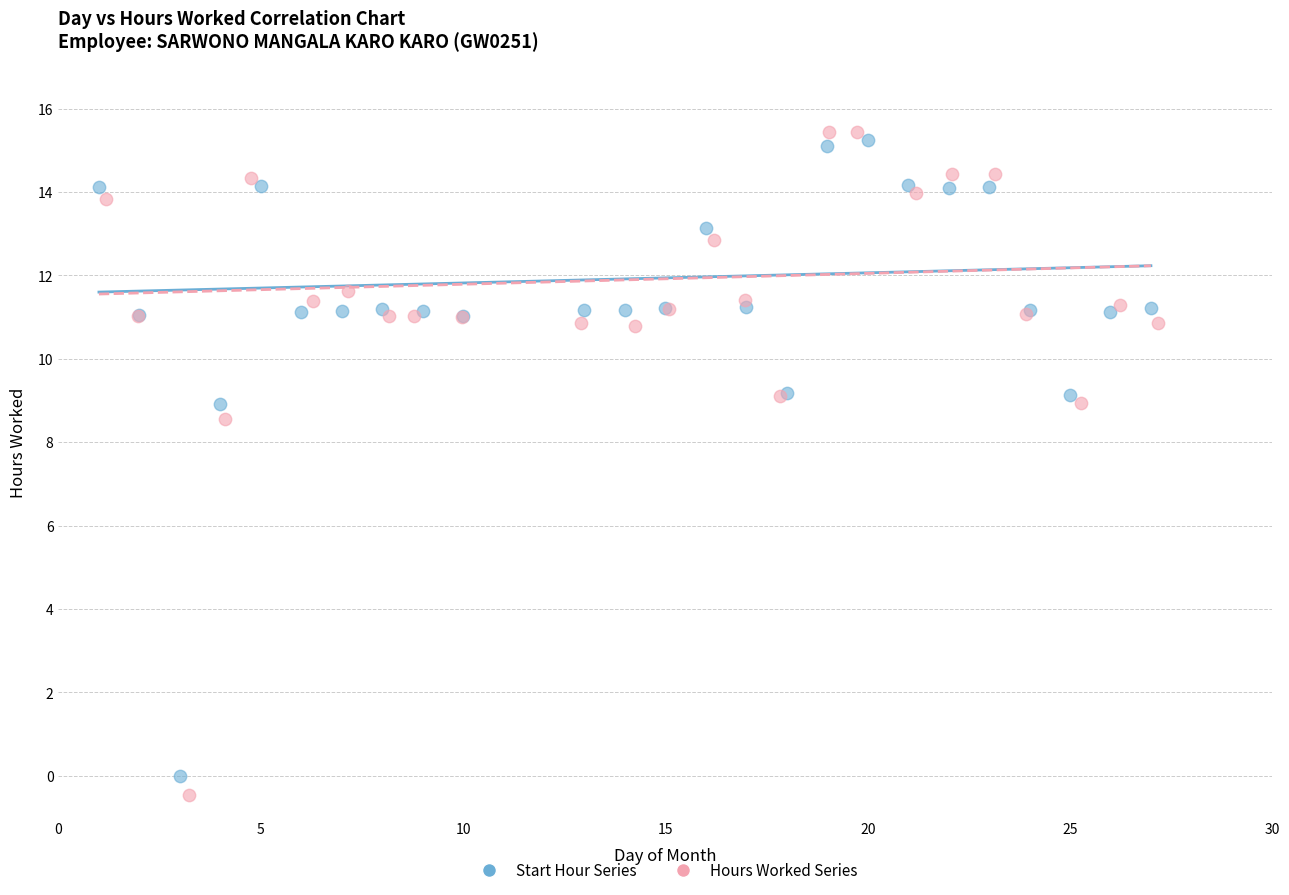

Which series has the widest spread of Y values?

Hours Worked Series